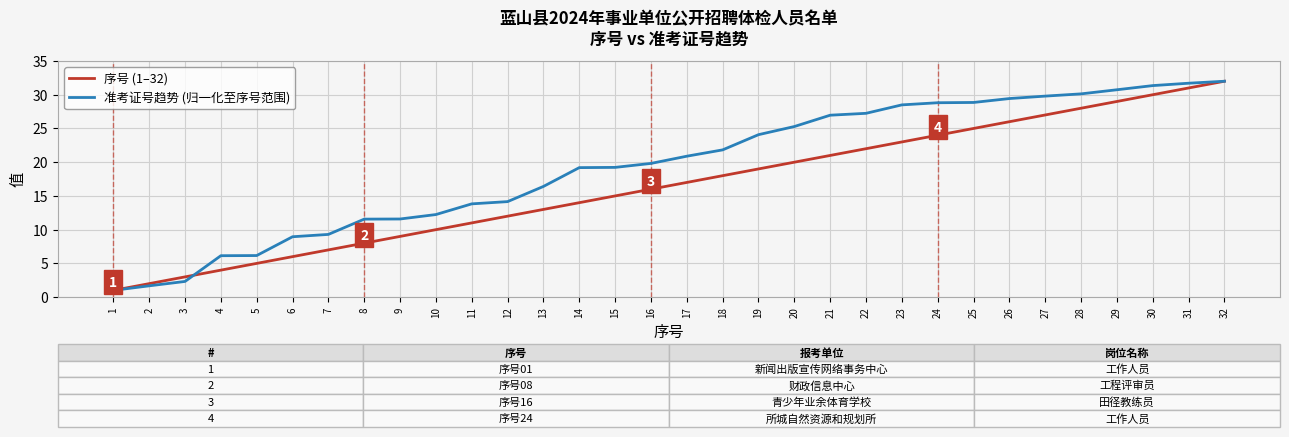

How many categories are shown in the chart?

32